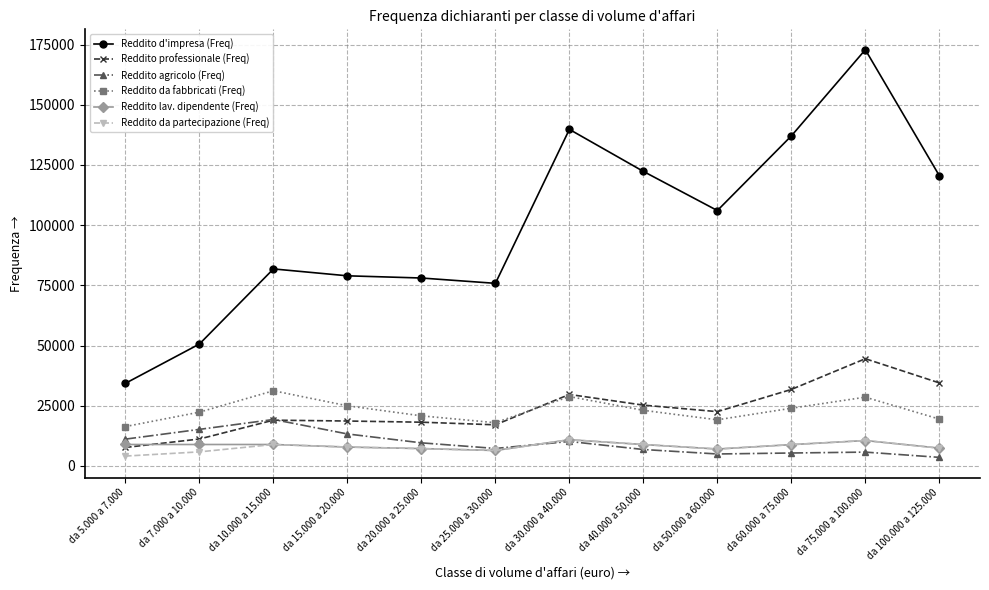

Which series has the widest spread of values?

Reddito d'impresa (Freq)